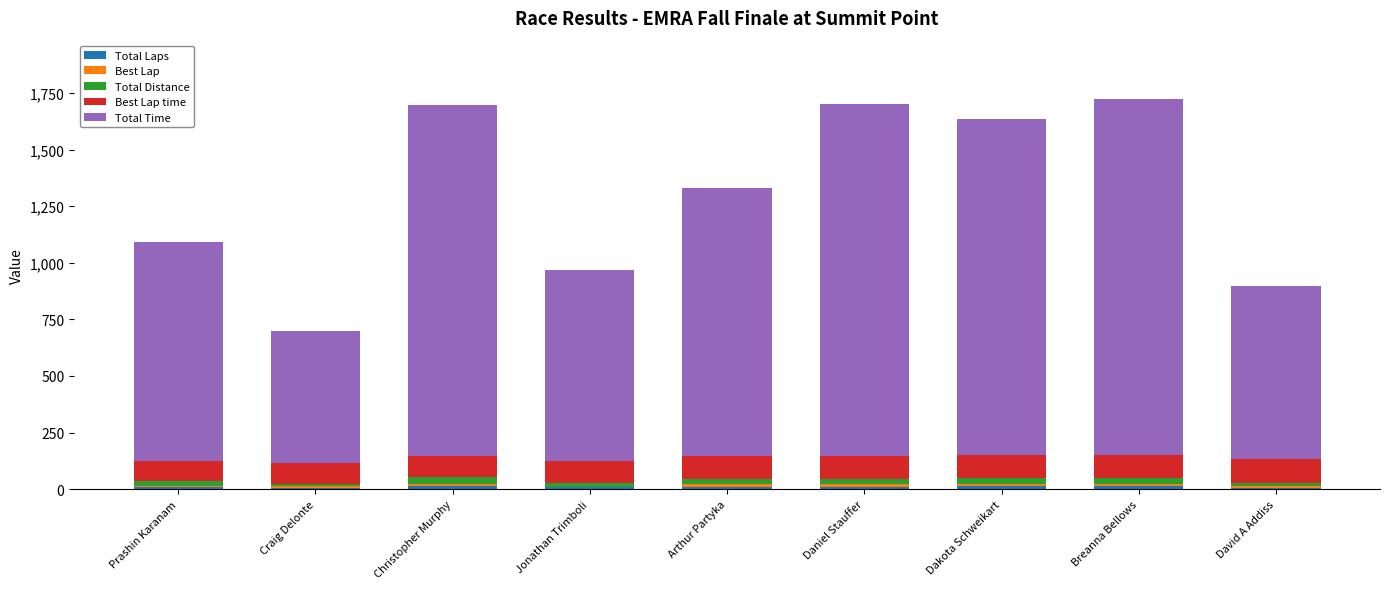

At how many categories does at least one series exceed 1340?

4